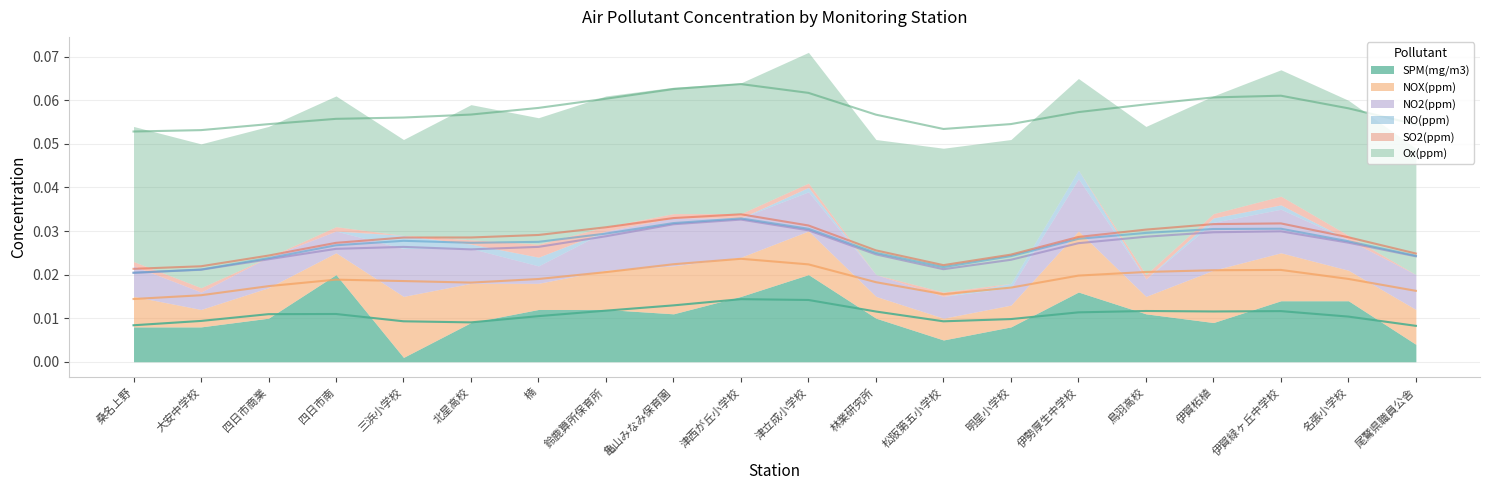

True or false: NO2(ppm) and SO2(ppm) intersect in this chart.

False